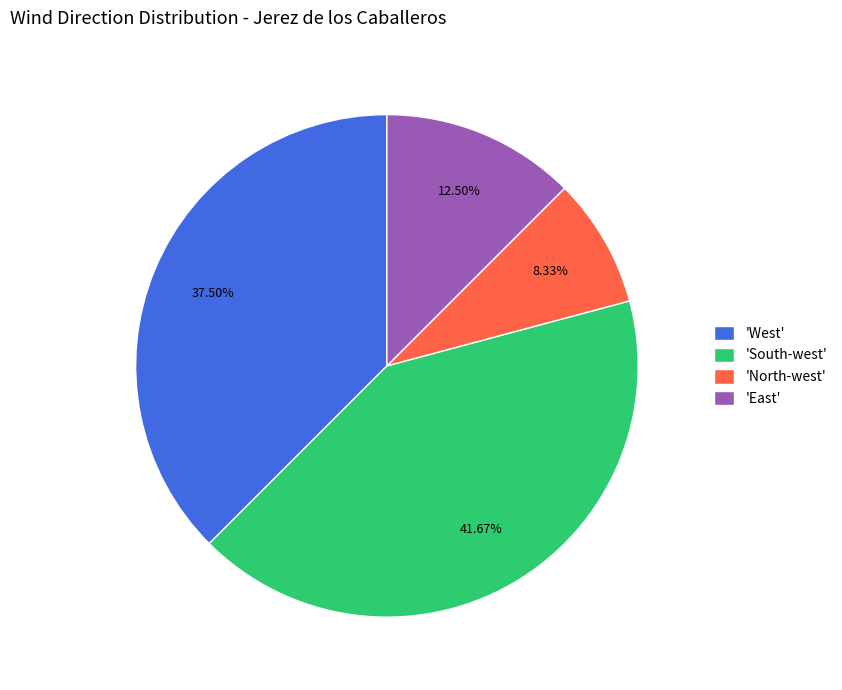

Combined, do 'East' and 'South-west' account for over 50%?

Yes